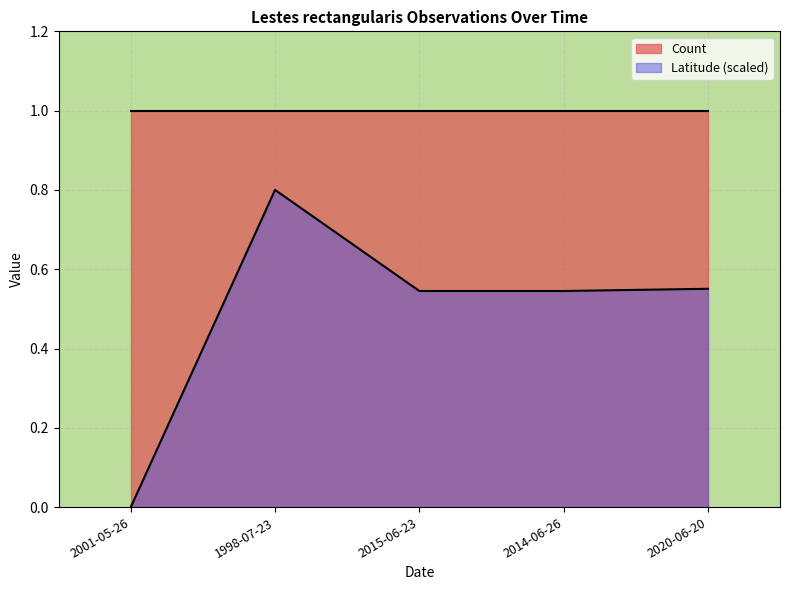

Reading right to left, list all the values displayed in this chart.

0.6	0.5	0.5	0.8	0.0